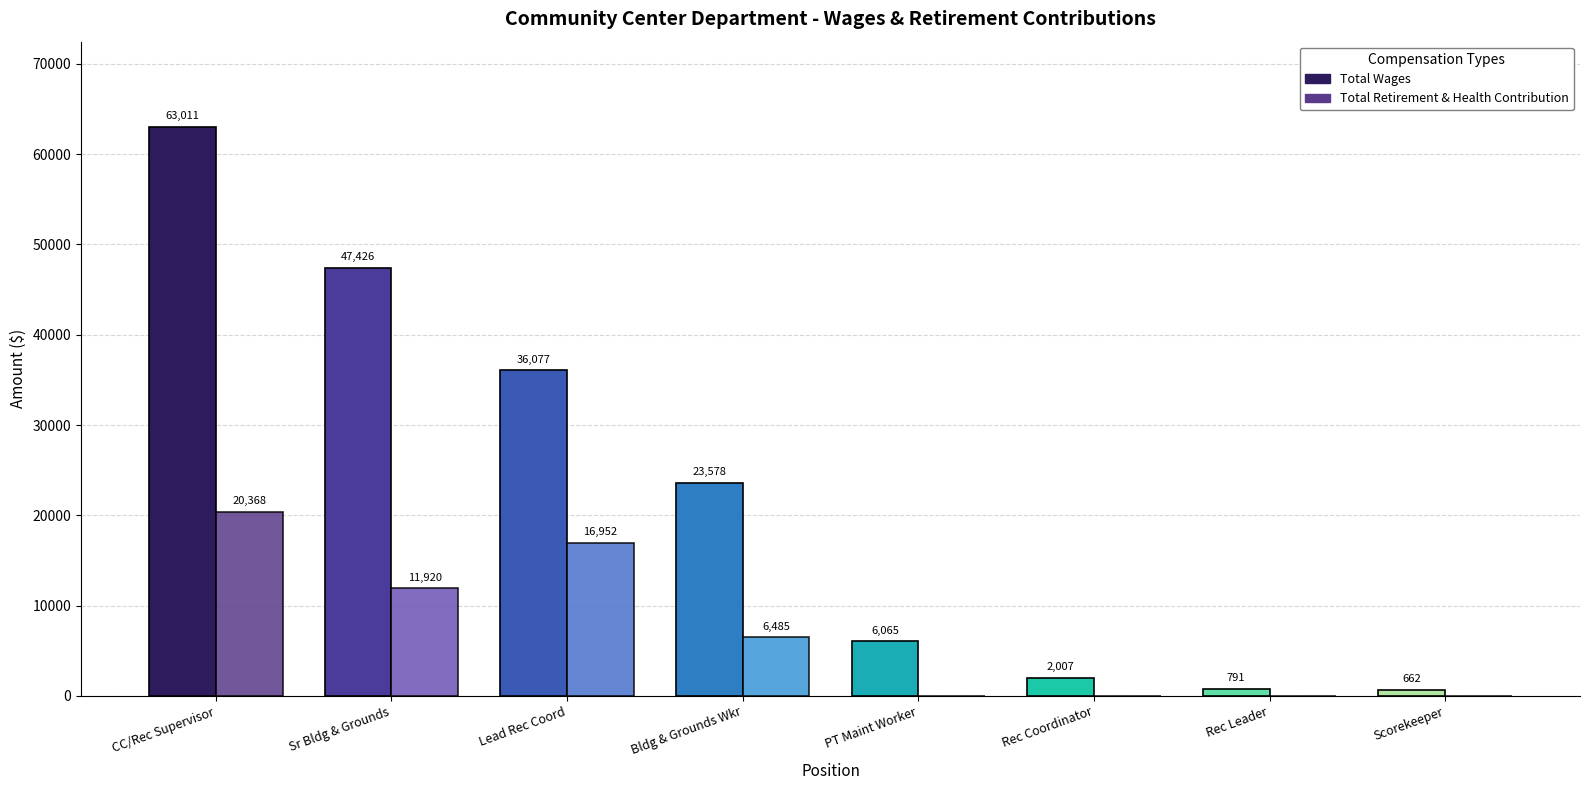

What is the total value across all series at Scorekeeper?

662